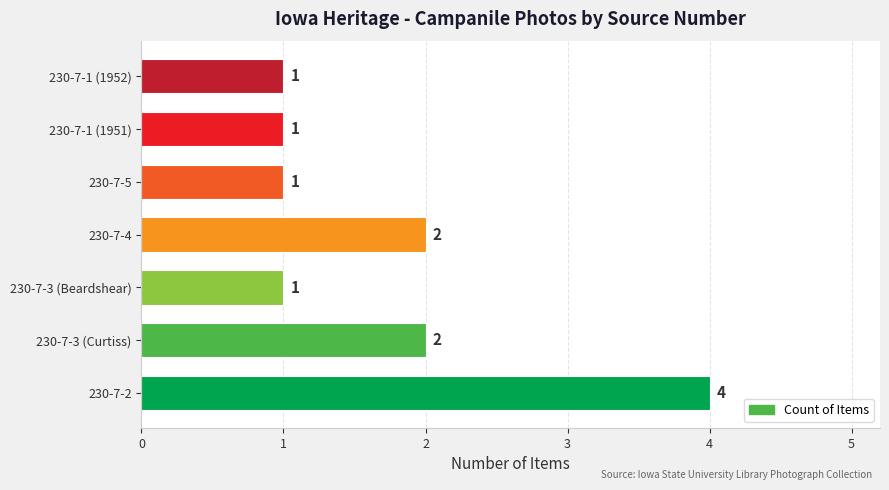

Is it true that the value at 230-7-5 is 1?

True